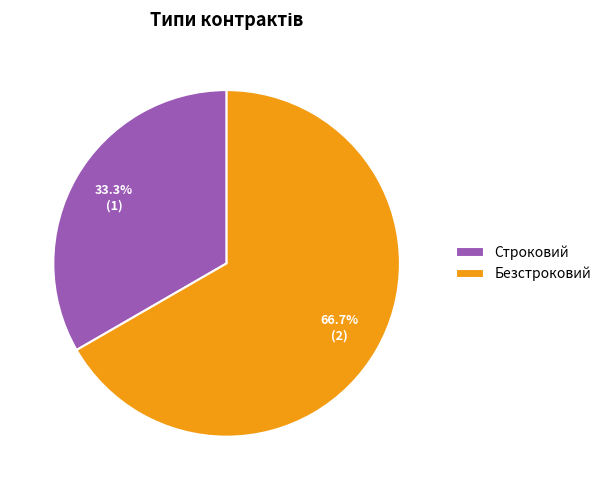

How many slices are in this pie chart?

2